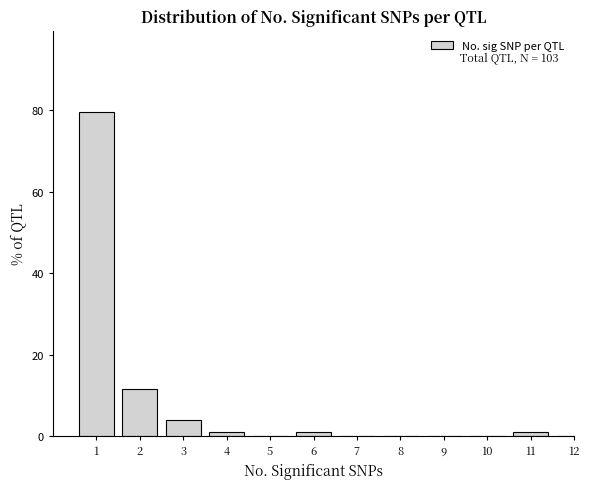

Reading left to right, transcribe all the data shown in this chart.

1=79.6	2=11.7	3=3.9	4=1.0	5=0.0	6=1.0	7=0.0	8=0.0	9=0.0	10=0.0	11=1.0	12=0.0